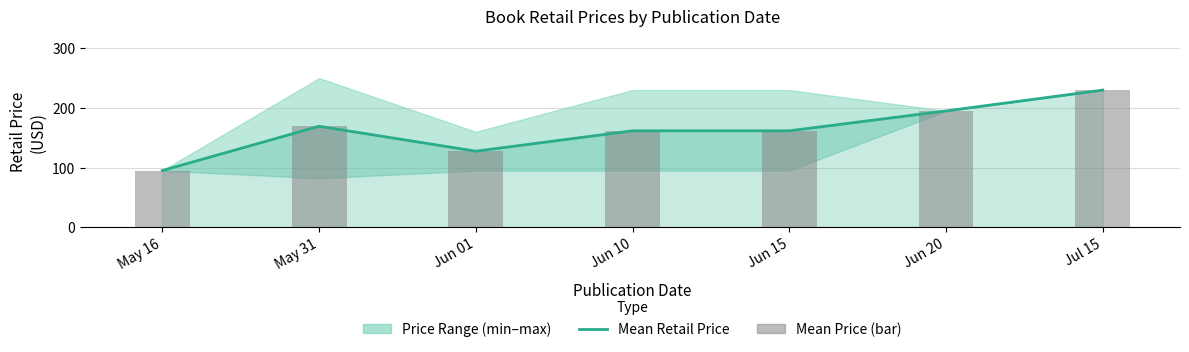

Which category has the highest value in the Mean Retail Price series?

Jul 15